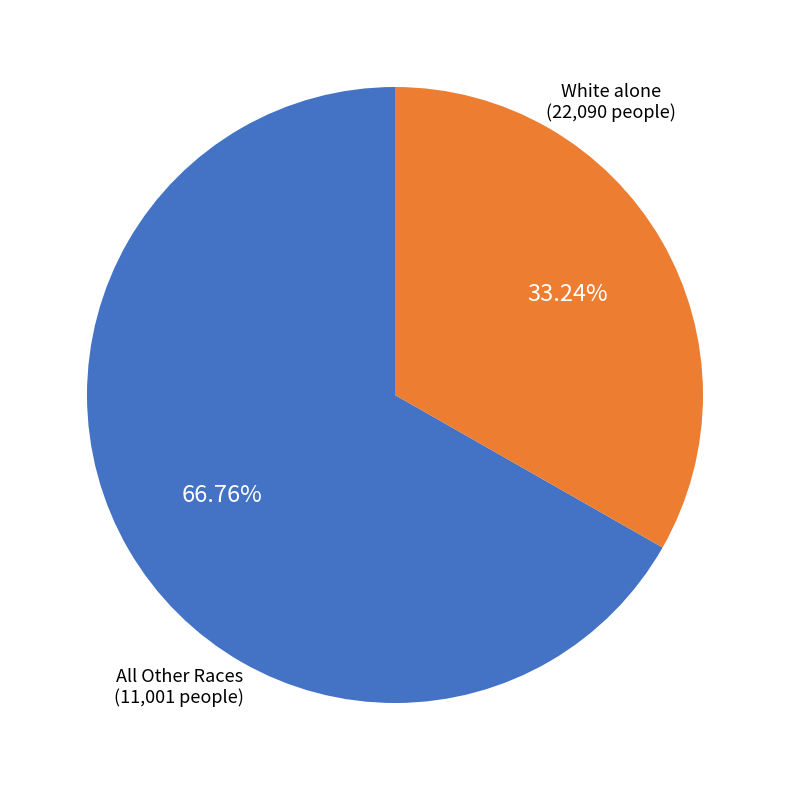

Does any single category account for the majority?

Yes